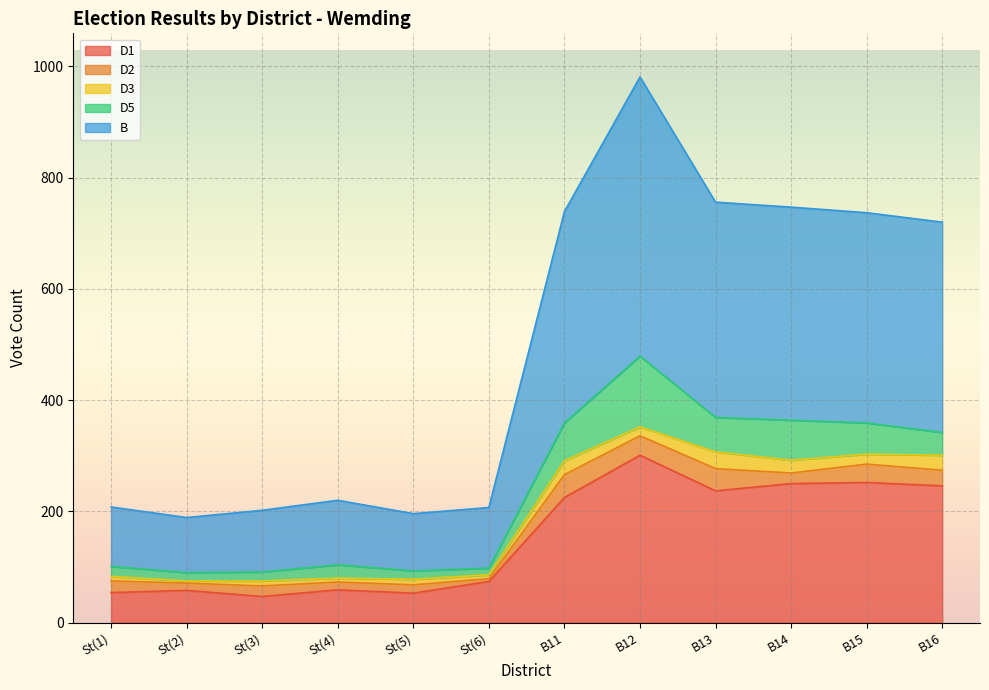

True or false: D5 and B intersect in this chart.

False